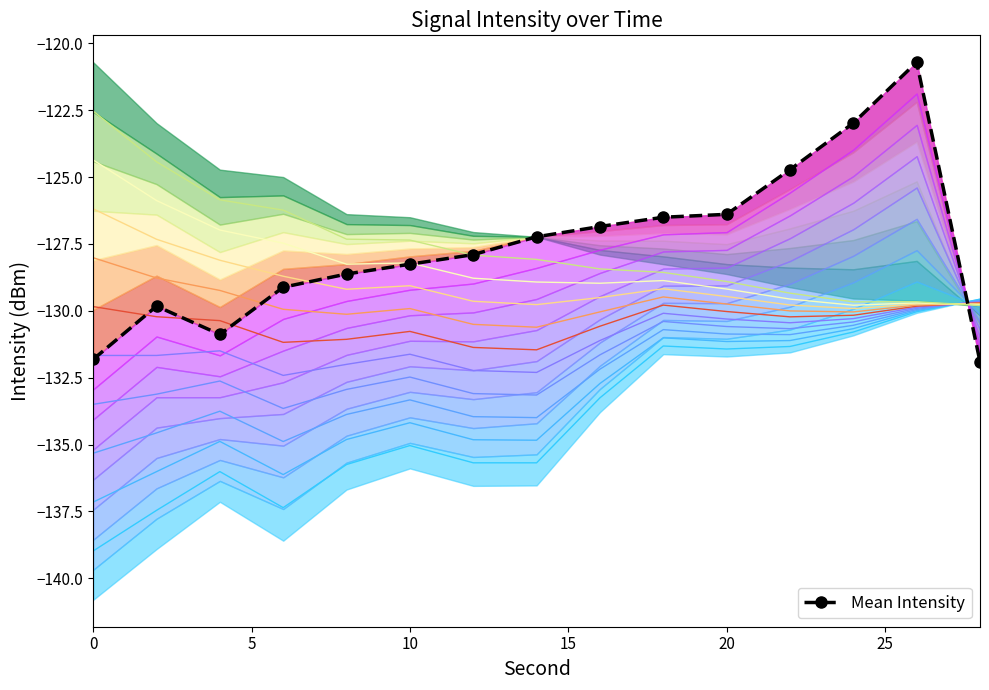

Which series has the largest range (max minus min)?

Mean Intensity